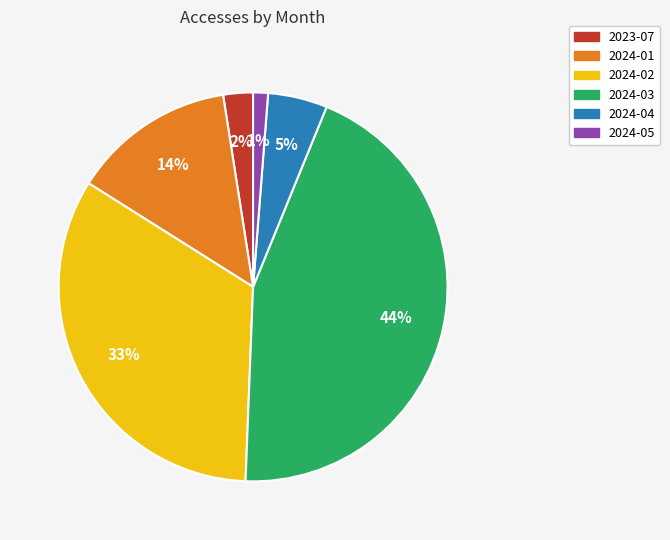

Is the sum of 2024-01 and 2023-07 greater than half?

No